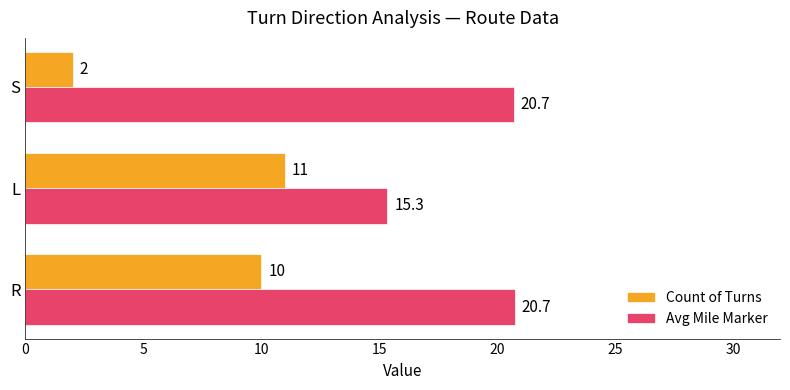

Which series has the largest range (max minus min)?

Count of Turns